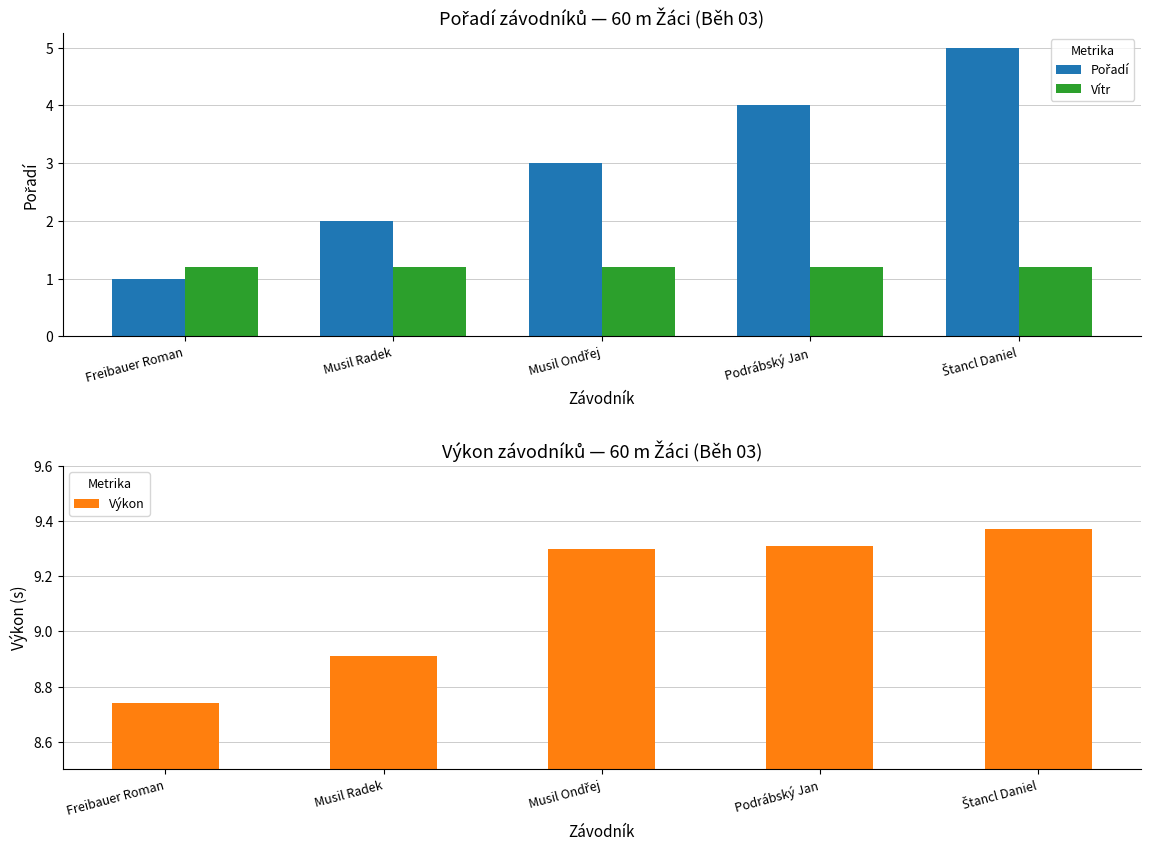

What is the value of the Vítr bar at the 2nd from the left?

1.2